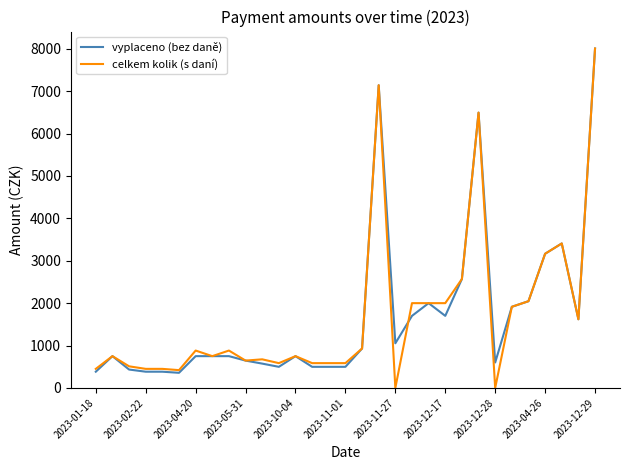

At how many categories does at least one series exceed 2253?

6